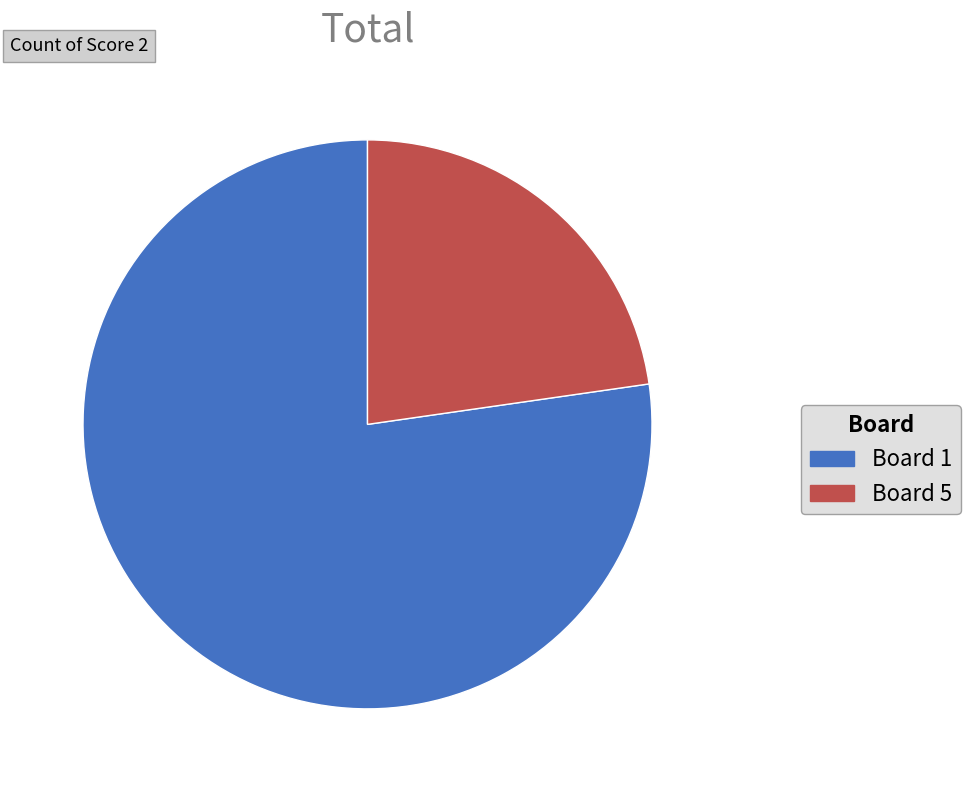

Does any single category account for the majority?

Yes